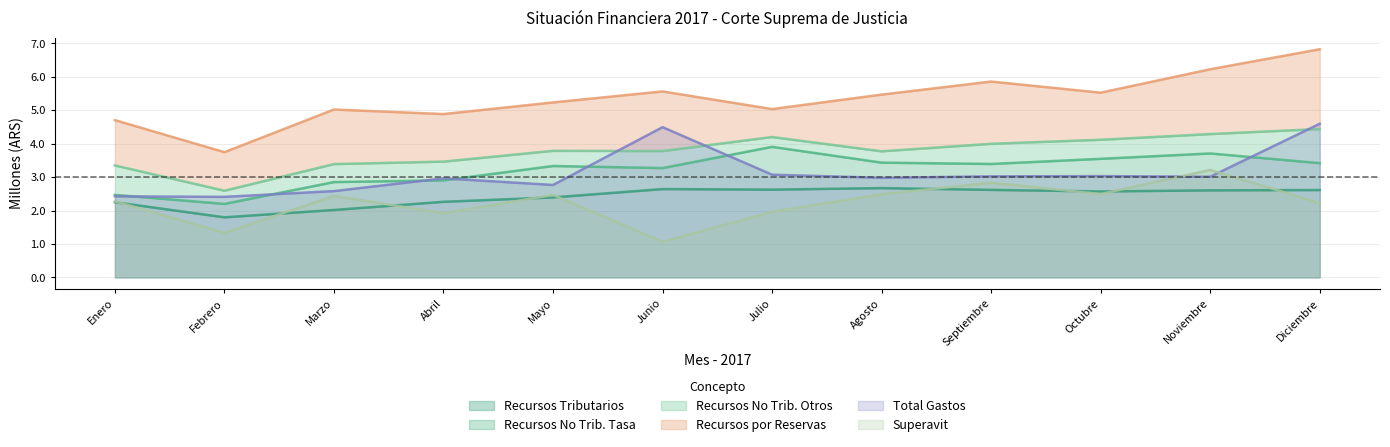

What is the minimum value for Total Gastos?

2.4